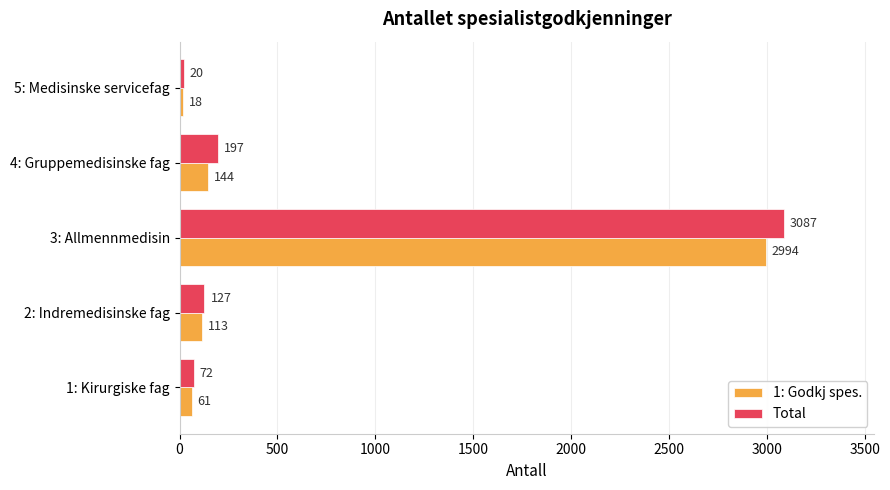

What are all the series names shown in the legend?

1: Godkj spes., Total